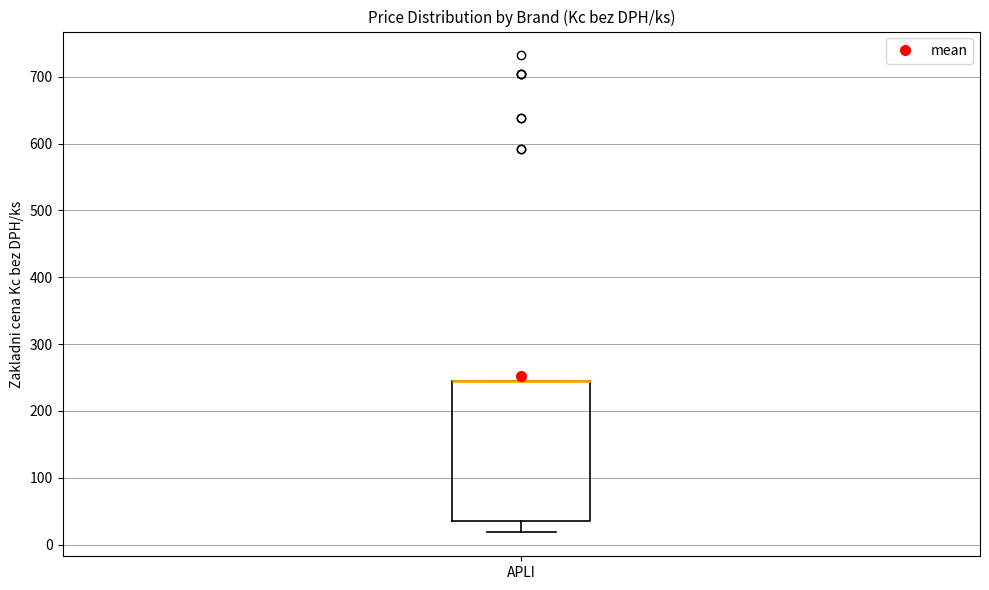

Where does the lower whisker of the box for APLI end on the y-axis? The values are not printed on the chart, so give them approximately, as read against the axis.

20